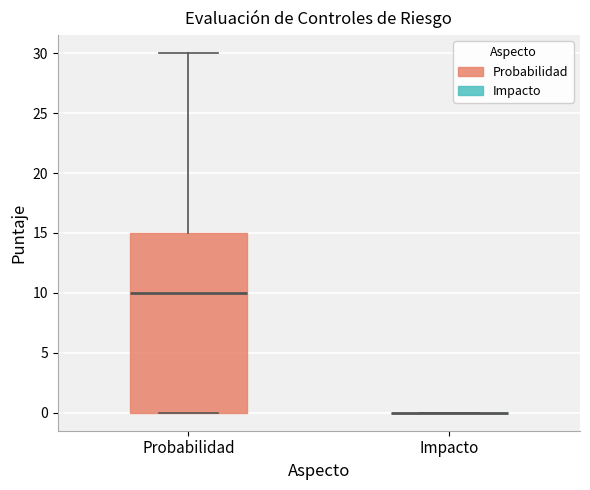

Reading left to right, read every box against the y-axis: the position of its median line, the range the box covers, and the ends of its whiskers. The values are not printed on the chart, so give them approximately, as read against the axis.

Probabilidad: median 10, box 0 to 15, whiskers 0 to 30
Impacto: box collapsed to a line at 0, whiskers 0 to 0